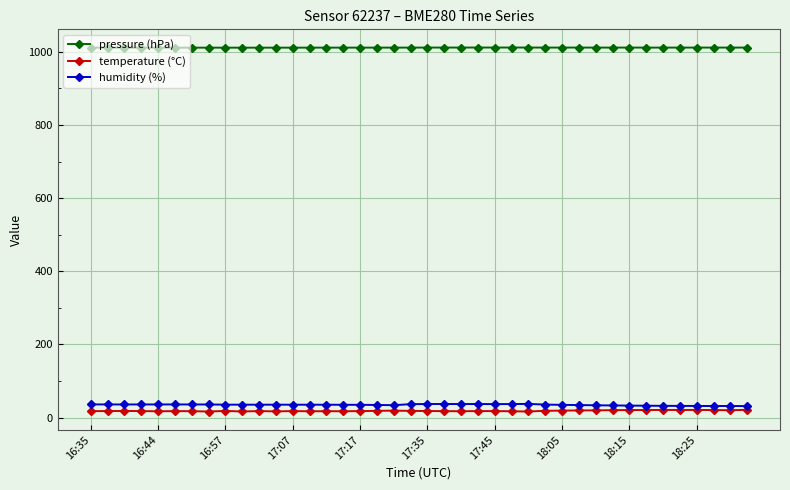

What is the value of the humidity (%) point at the 11th from the left?

35.2